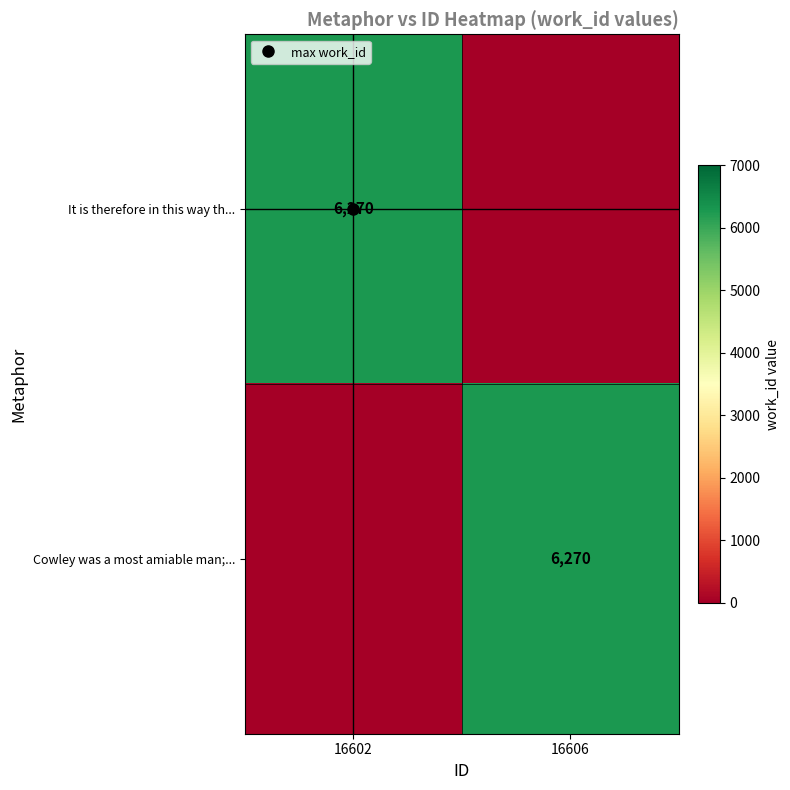

Is it true that It is therefore in this way th... equals 10183 at 16602?

False